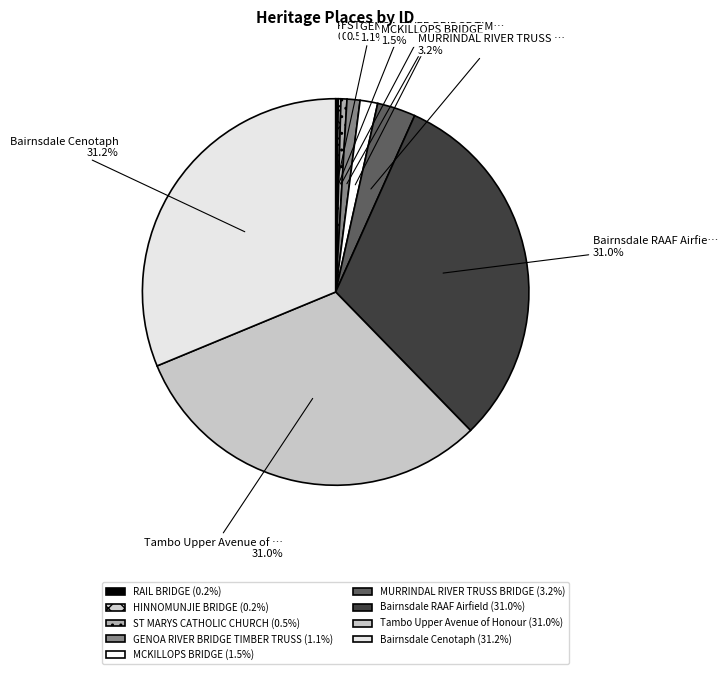

Is there any slice that represents more than half of the pie?

No